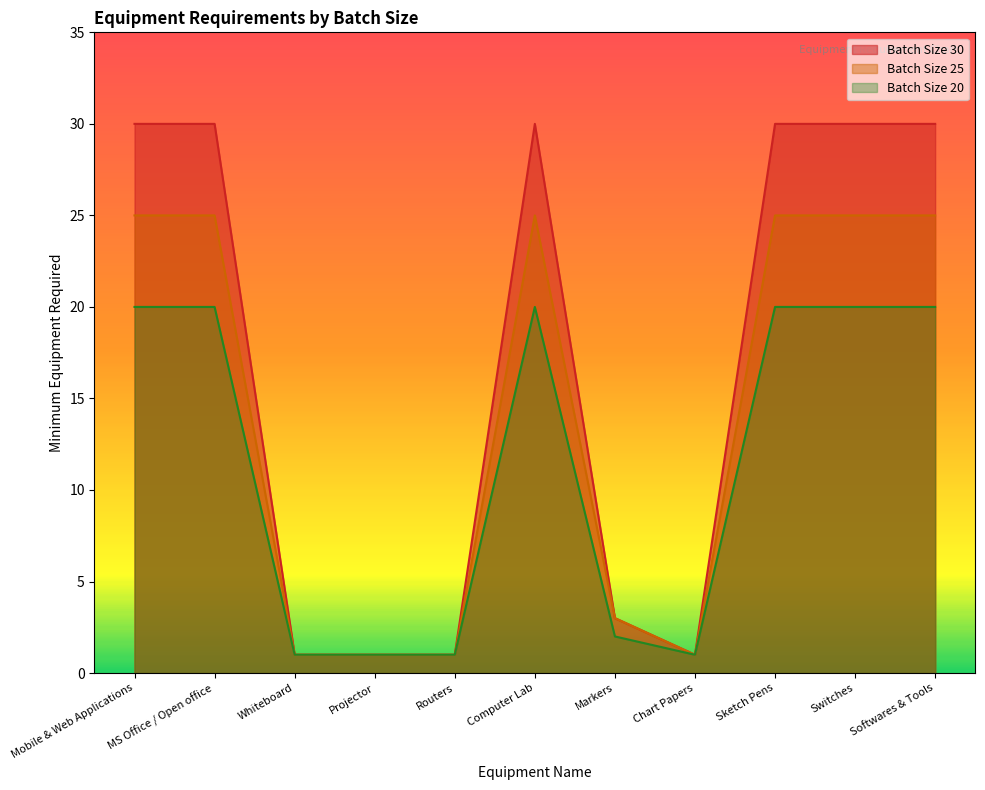

Is it true that Batch Size 30 equals 50 at Switches?

False